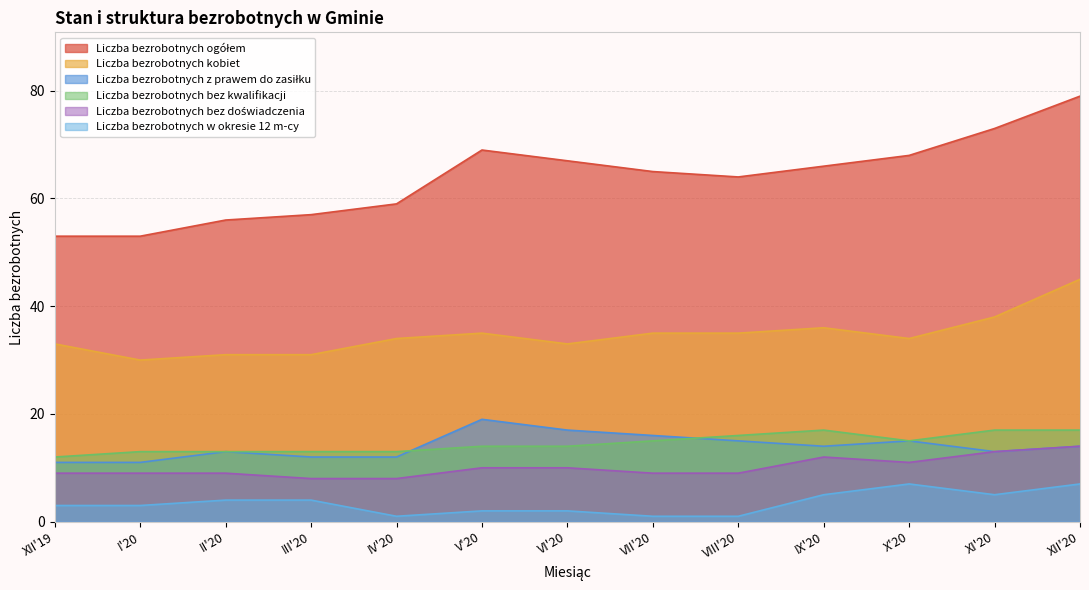

What is the sum of all Liczba bezrobotnych w okresie 12 m-cy values?

45